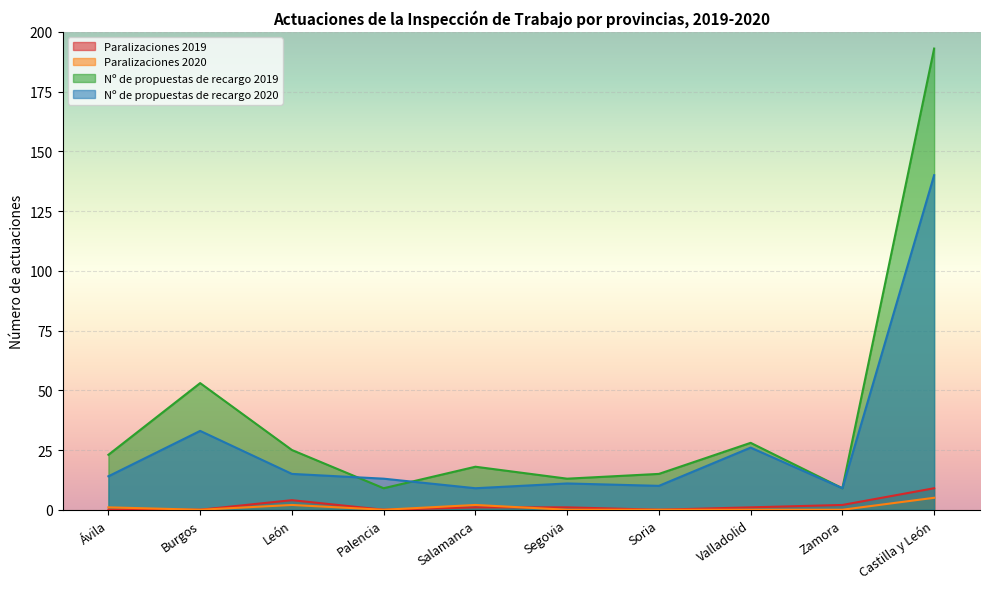

At which category does Nº de propuestas de recargo 2019 reach its first local peak?

Burgos